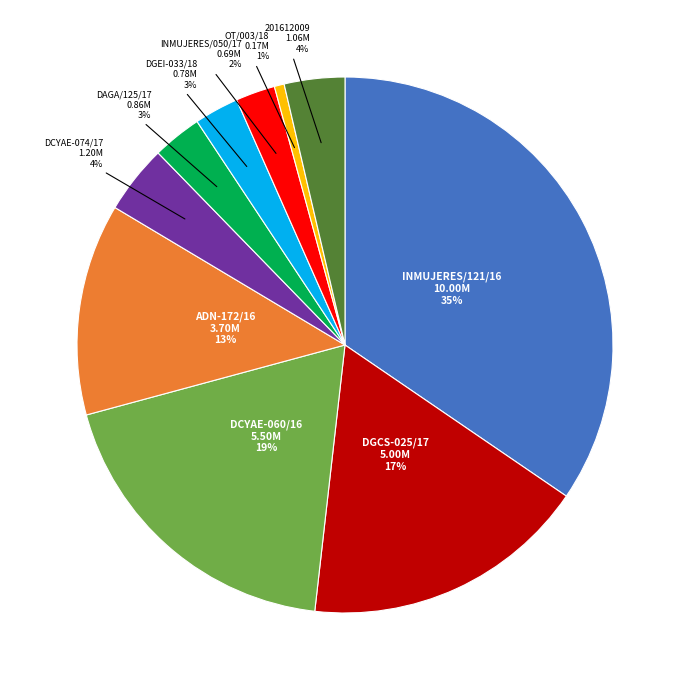

How many slices are in this pie chart?

10